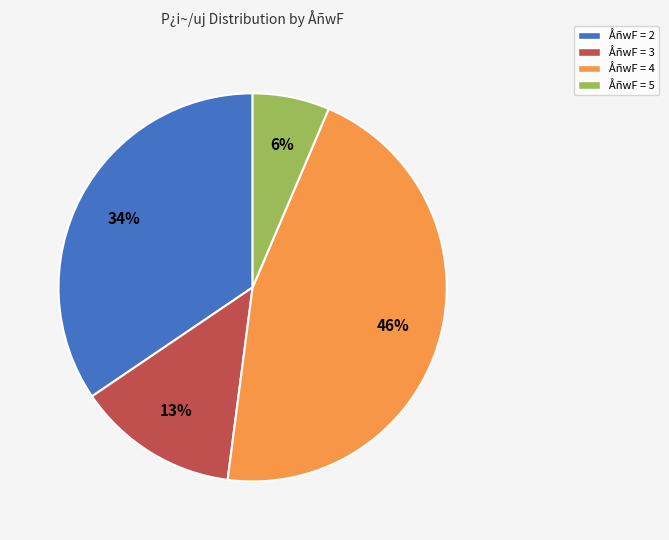

To the nearest percent, what is the average slice percentage?

25%